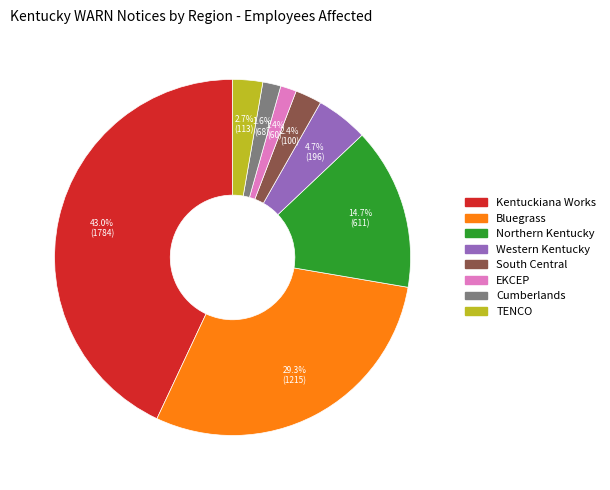

Does South Central account for over 50% of the chart?

No